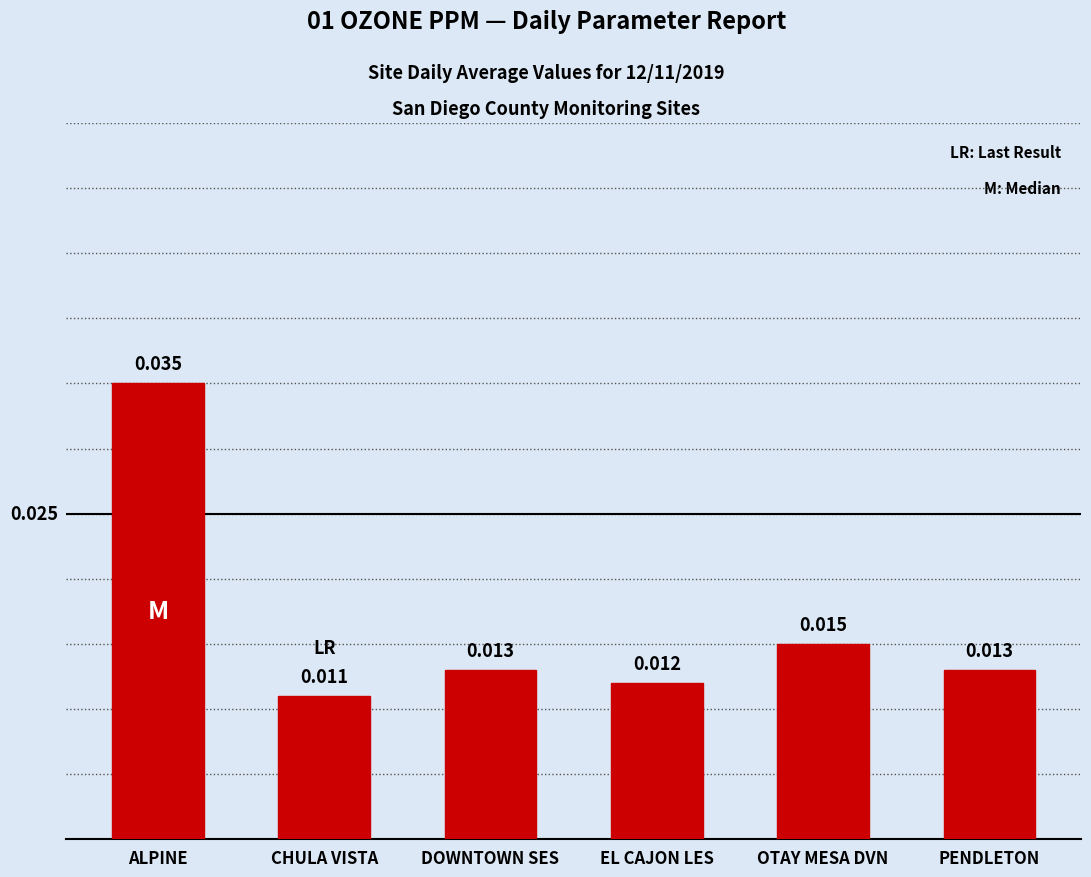

Where is the data nearest to the value 0?

CHULA VISTA